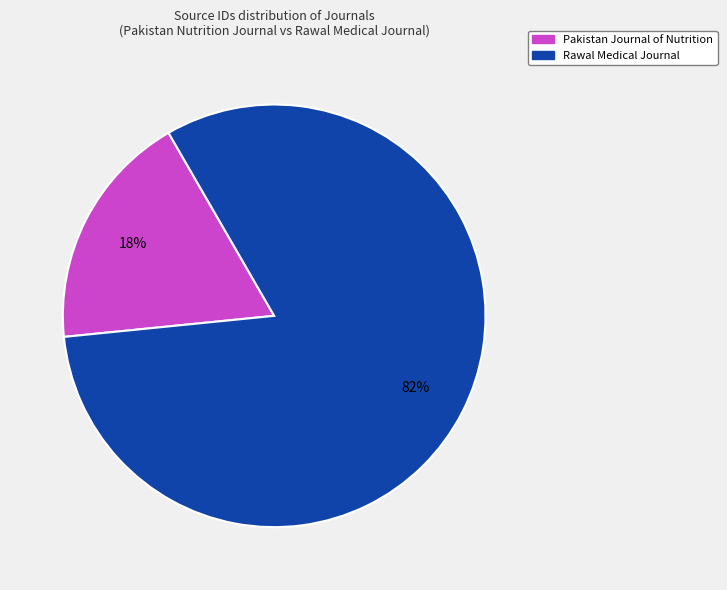

To the nearest percent, what portion does Pakistan Journal of Nutrition represent?

18%